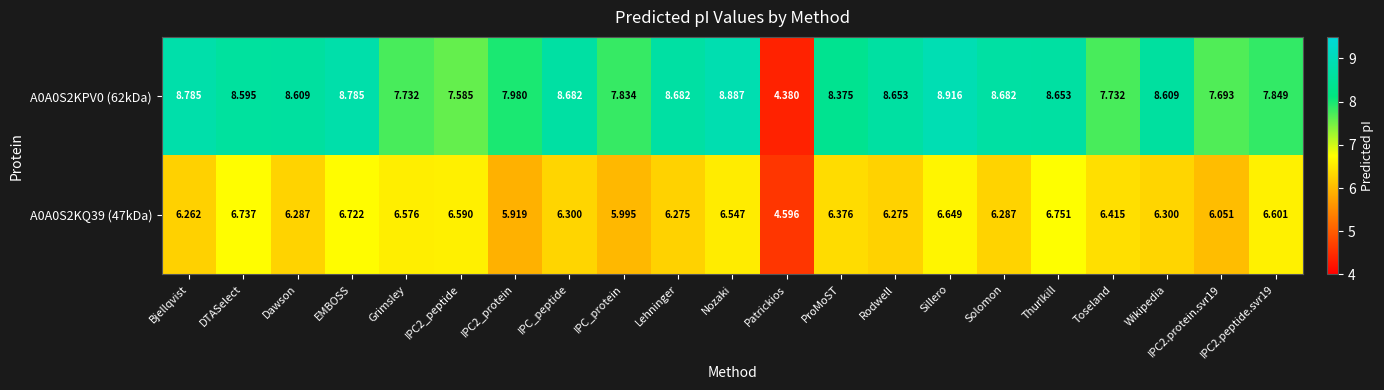

Which series has the largest total across all categories?

A0A0S2KPV0 (62kDa)